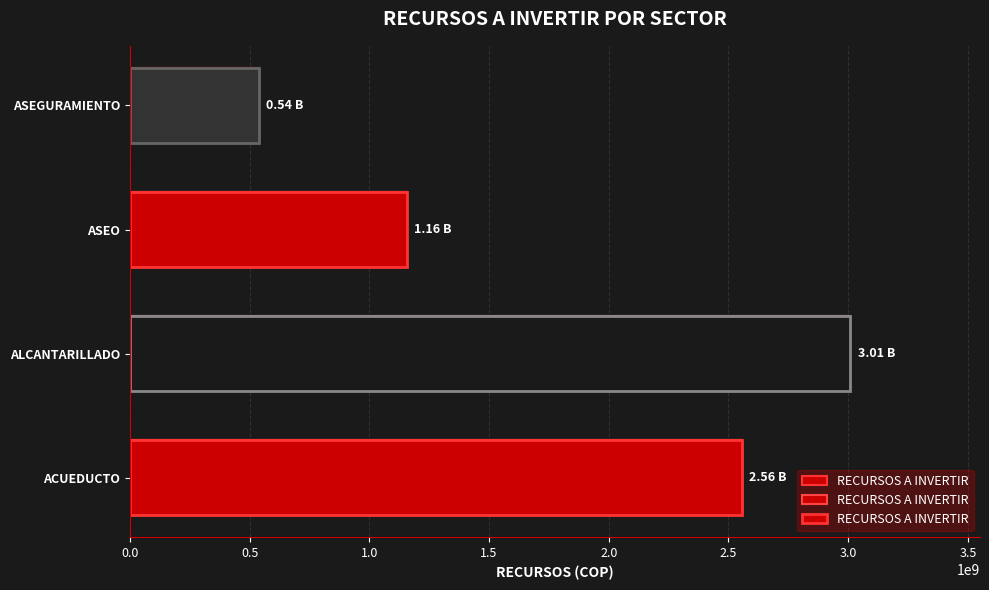

How many series are shown in this chart?

1